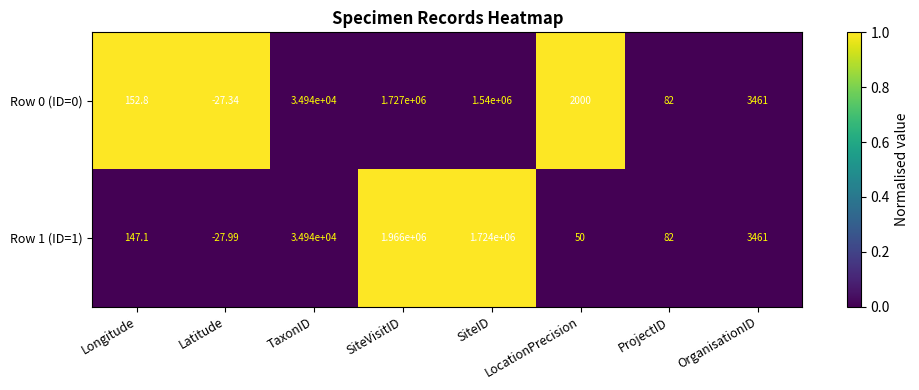

At which category is the sum across all series the highest?

SiteVisitID